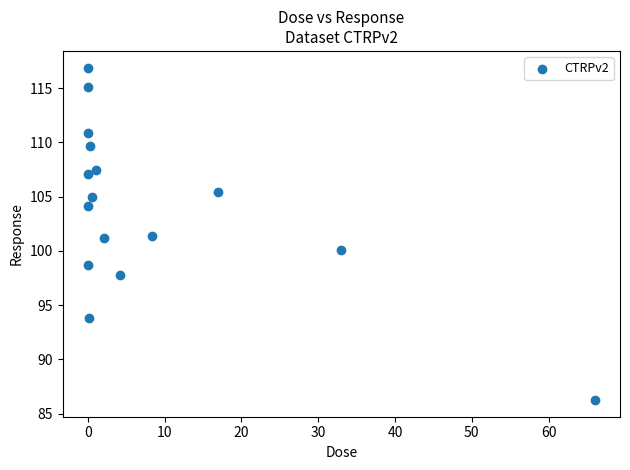

What is the range of X values (max minus min)?

66.0